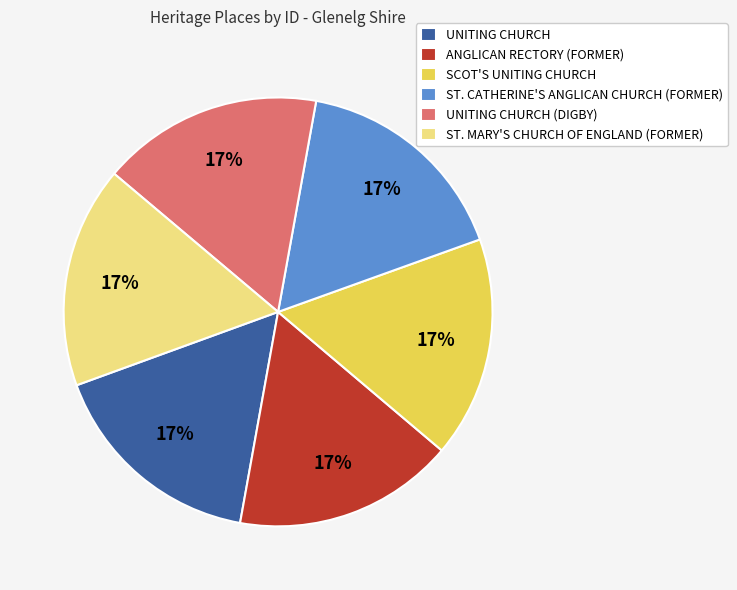

Approximately how many times larger is the value at ANGLICAN RECTORY (FORMER) compared to ST. MARY'S CHURCH OF ENGLAND (FORMER)?

1.0